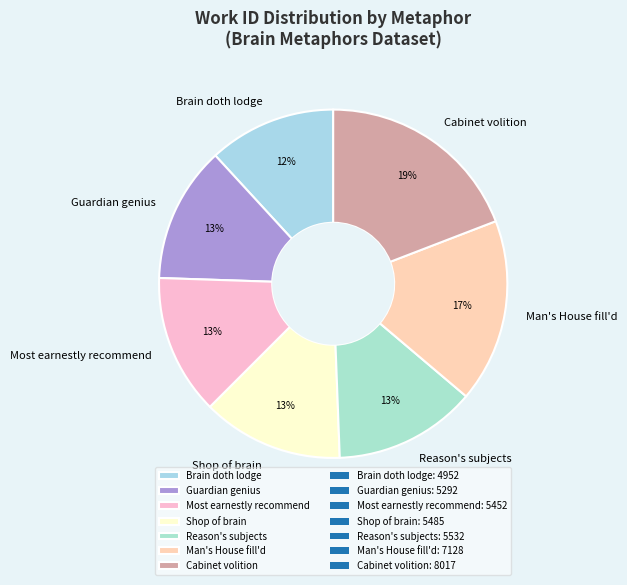

What percentage is the Shop of brain slice, to the nearest percent?

13%